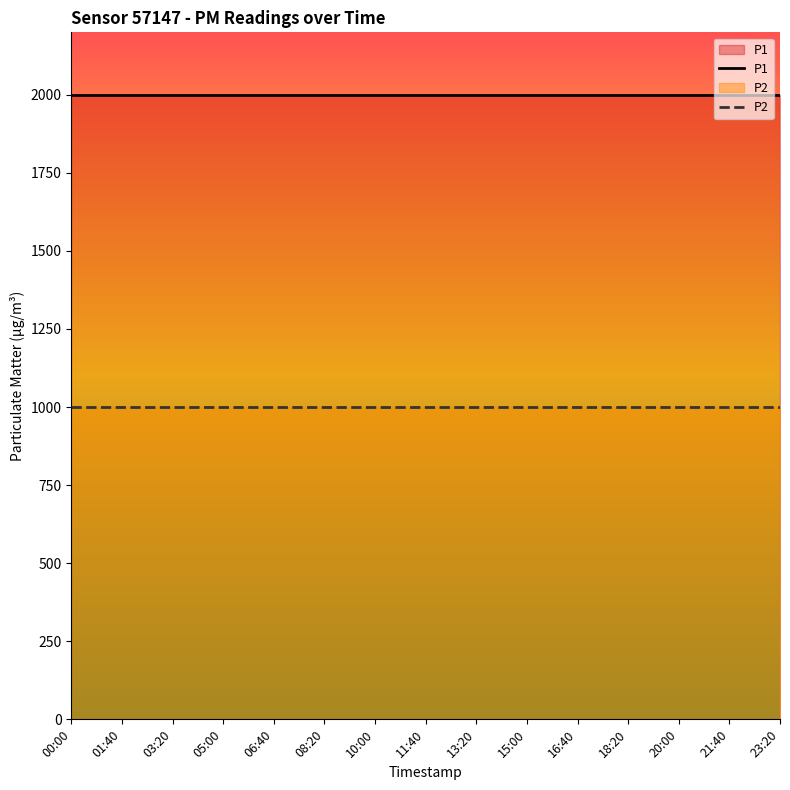

Which has a higher value, 16:40 or 08:20?

16:40